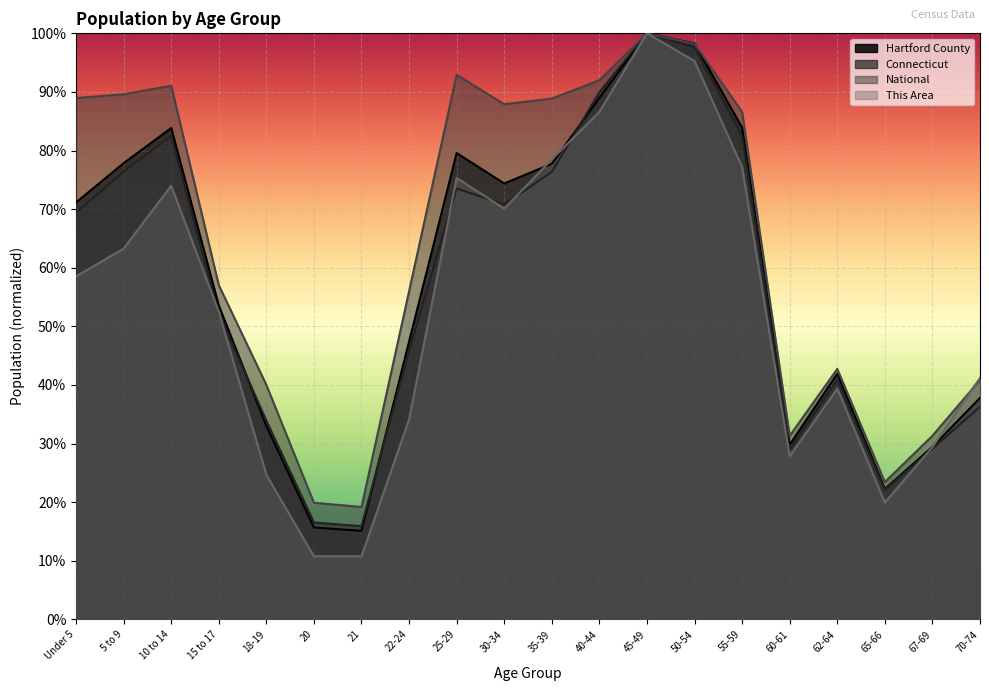

Reading left to right, transcribe all the data shown in this chart.

Hartford County: Under 5=0.7	5 to 9=0.8	10 to 14=0.8	15 to 17=0.5	18-19=0.3	20=0.2	21=0.2	22-24=0.5	25-29=0.8	30-34=0.7	35-39=0.8	40-44=0.9	45-49=1.0	50-54=1.0	55-59=0.8	60-61=0.3	62-64=0.4	65-66=0.2	67-69=0.3	70-74=0.4
Connecticut: Under 5=0.7	5 to 9=0.8	10 to 14=0.8	15 to 17=0.5	18-19=0.3	20=0.2	21=0.2	22-24=0.5	25-29=0.7	30-34=0.7	35-39=0.8	40-44=0.9	45-49=1.0	50-54=1.0	55-59=0.8	60-61=0.3	62-64=0.4	65-66=0.2	67-69=0.3	70-74=0.4
National: Under 5=0.9	5 to 9=0.9	10 to 14=0.9	15 to 17=0.6	18-19=0.4	20=0.2	21=0.2	22-24=0.6	25-29=0.9	30-34=0.9	35-39=0.9	40-44=0.9	45-49=1.0	50-54=1.0	55-59=0.9	60-61=0.3	62-64=0.4	65-66=0.2	67-69=0.3	70-74=0.4
This Area: Under 5=0.6	5 to 9=0.6	10 to 14=0.7	15 to 17=0.5	18-19=0.2	20=0.1	21=0.1	22-24=0.3	25-29=0.8	30-34=0.7	35-39=0.8	40-44=0.9	45-49=1.0	50-54=1.0	55-59=0.8	60-61=0.3	62-64=0.4	65-66=0.2	67-69=0.3	70-74=0.4